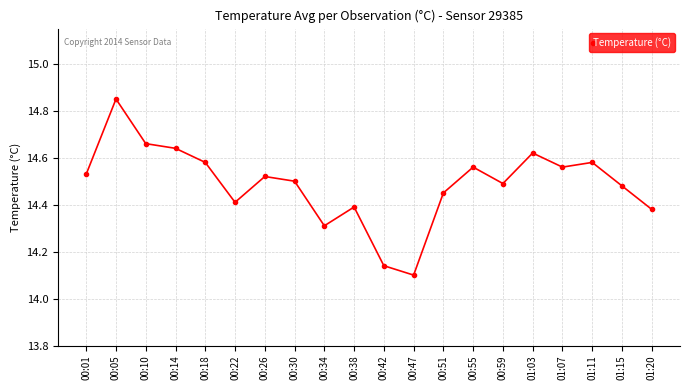

What position from the right is 01:15?

2